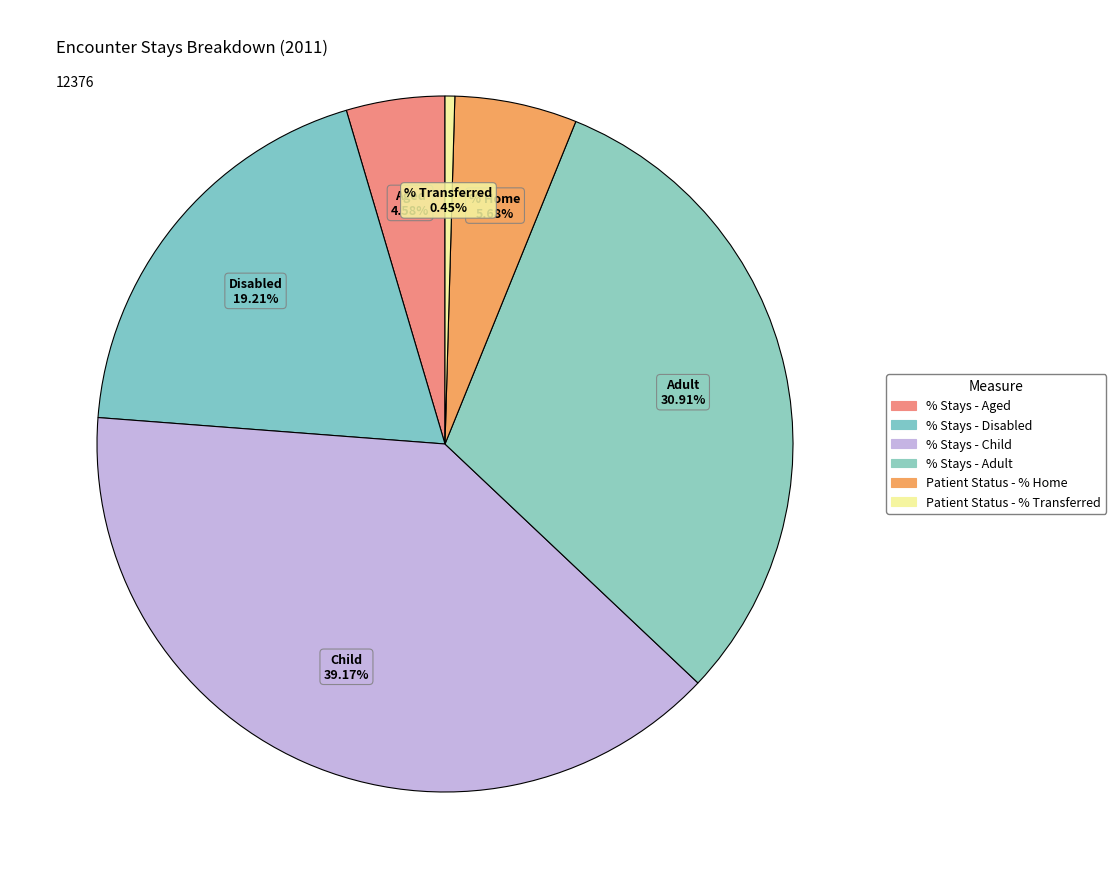

True or false: % Stays - Child accounts for 30% of the total.

False